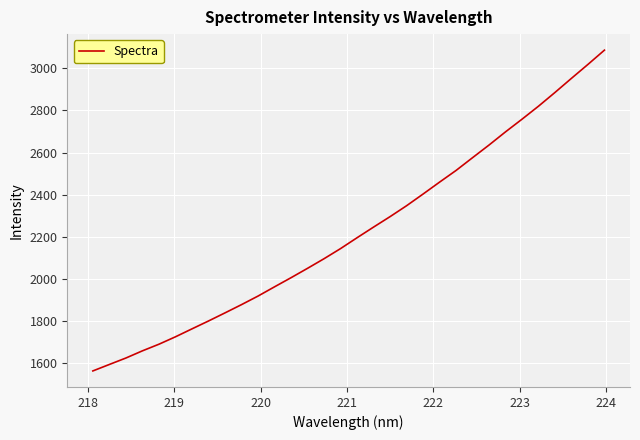

What is the difference between the maximum and minimum values?

1522.9